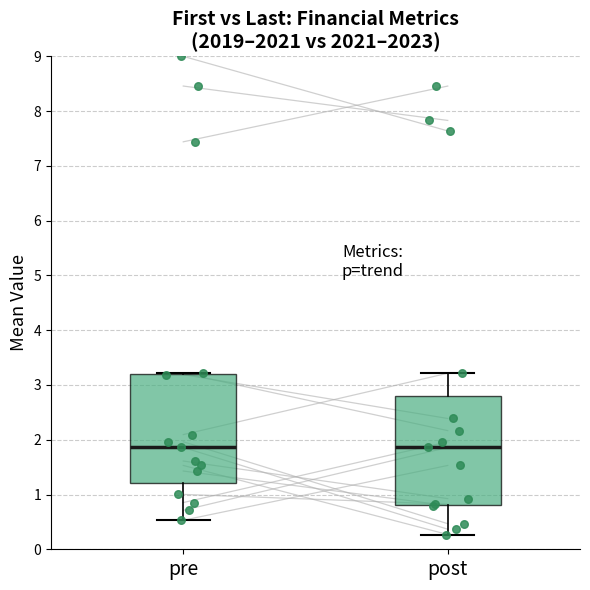

Reading left to right, read every box against the y-axis: the position of its median line, the range the box covers, and the ends of its whiskers. The values are not printed on the chart, so give them approximately, as read against the axis.

pre: median 1.9, box 1.2 to 3.2, whiskers 0.5 to 3.2
post: median 1.9, box 0.8 to 2.8, whiskers 0.3 to 3.2